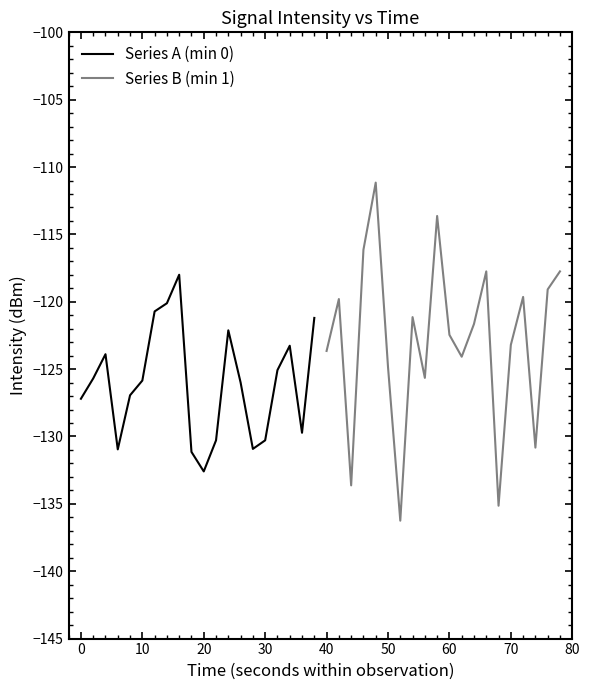

What are all the series names shown in the legend?

Series A (min 0), Series B (min 1)